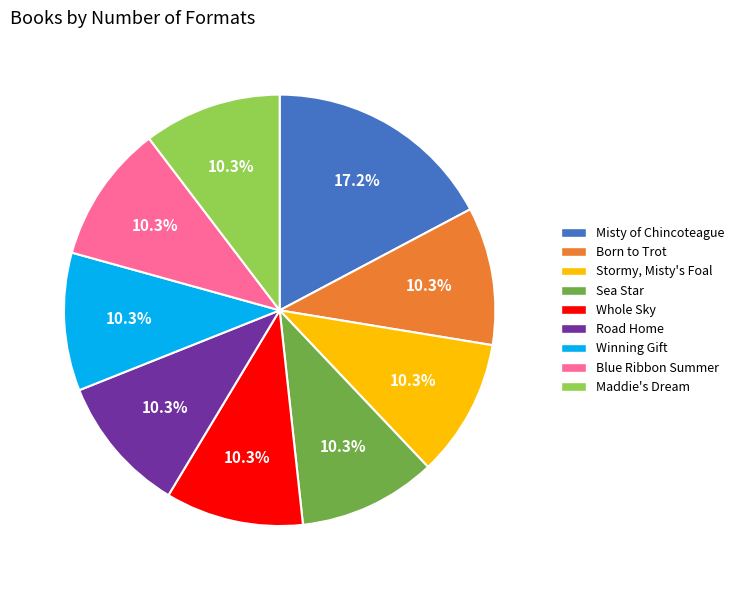

To the nearest percent, what percentage of the pie is Whole Sky?

10%